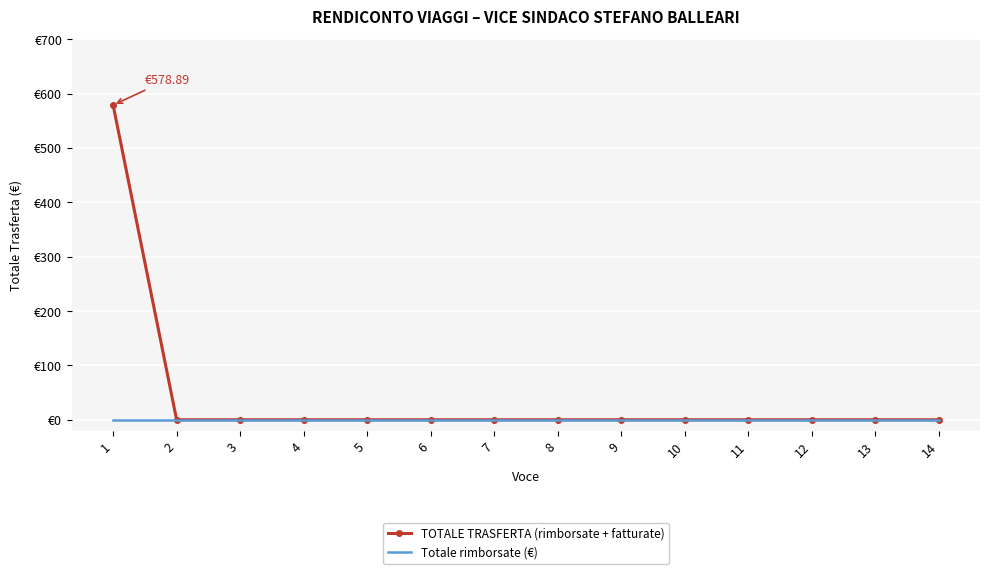

What are all the series names shown in the legend?

TOTALE TRASFERTA (rimborsate + fatturate), Totale rimborsate (€)